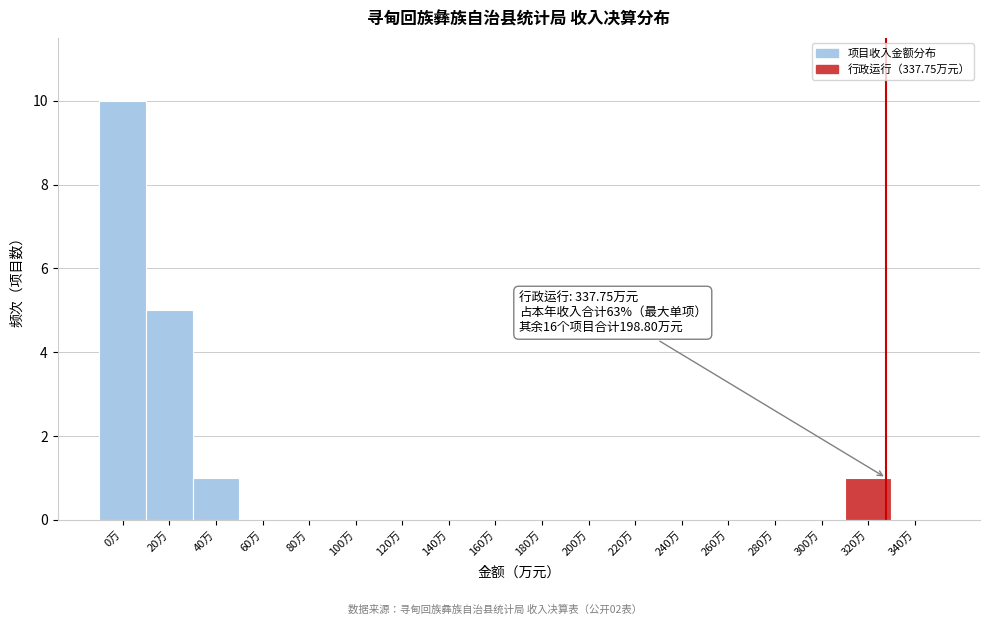

Reading right to left, transcribe all the data shown in this chart.

340万=0	320万=1	300万=0	280万=0	260万=0	240万=0	220万=0	200万=0	180万=0	160万=0	140万=0	120万=0	100万=0	80万=0	60万=0	40万=1	20万=5	0万=10